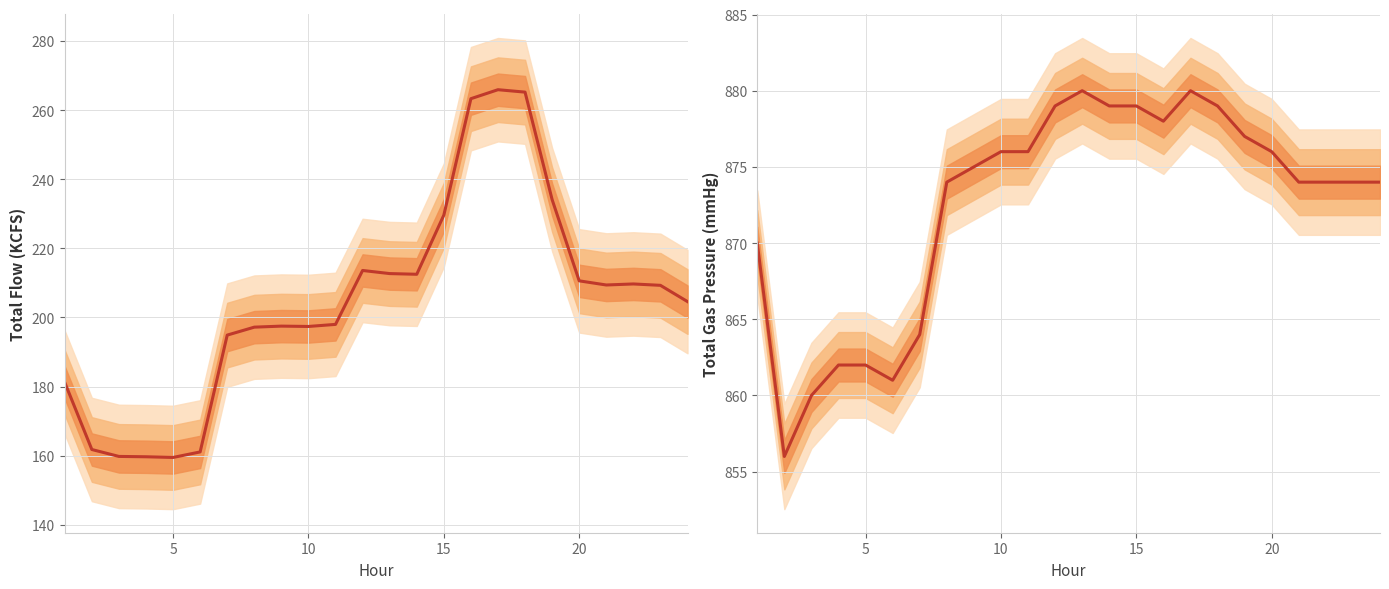

What is the greatest value displayed?

880.0